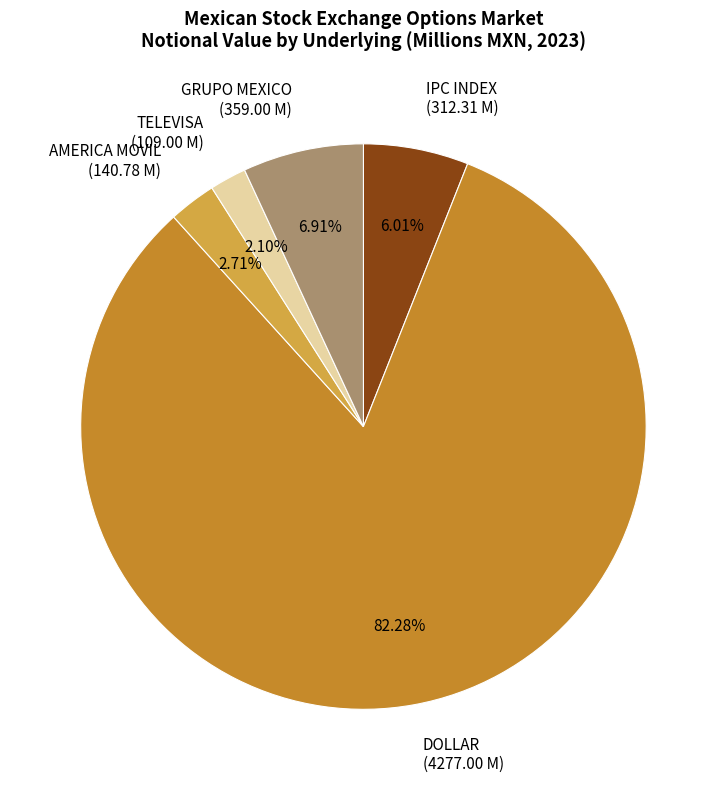

Is the sum of AMERICA MOVIL and GRUPO MEXICO greater than half?

No